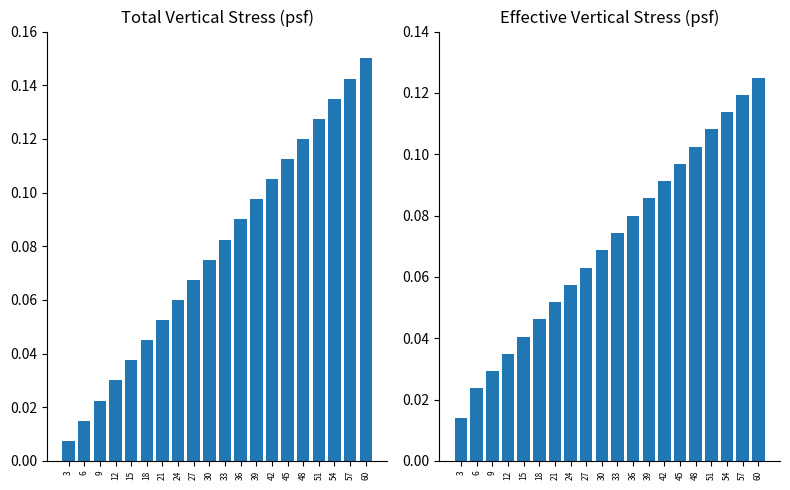

At how many categories does at least one series exceed 0?

20